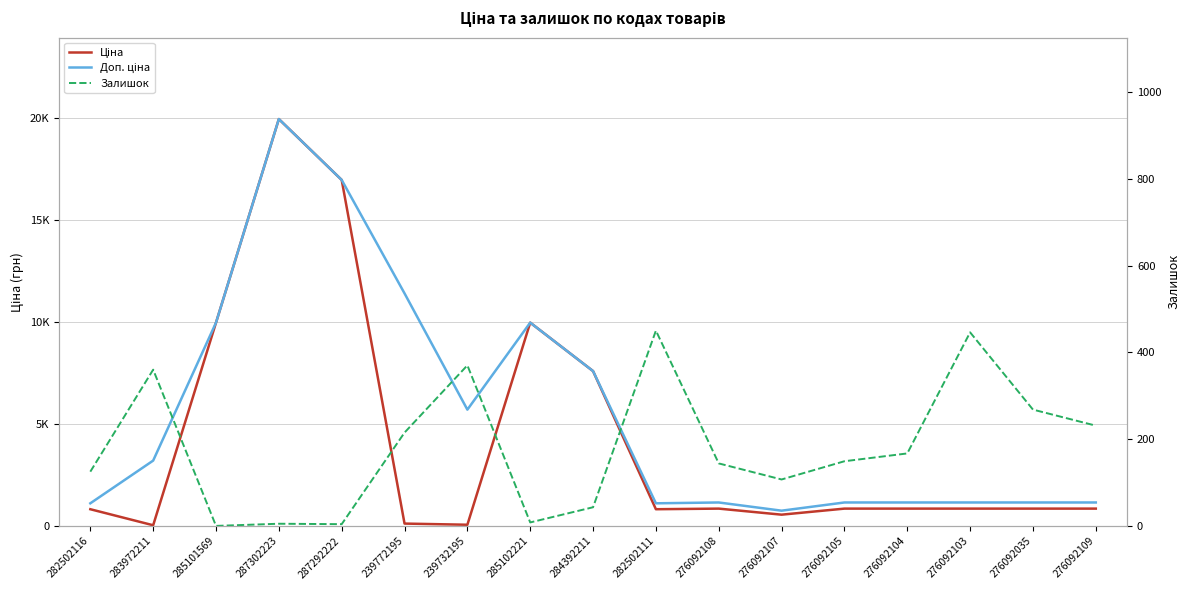

Which series has the widest spread of values?

Ціна